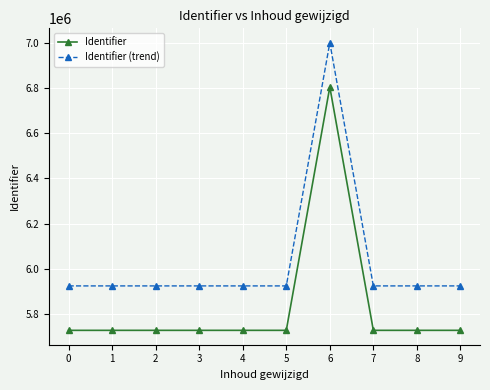

What is the approximate value of Identifier (trend) at 1?

5923268.9